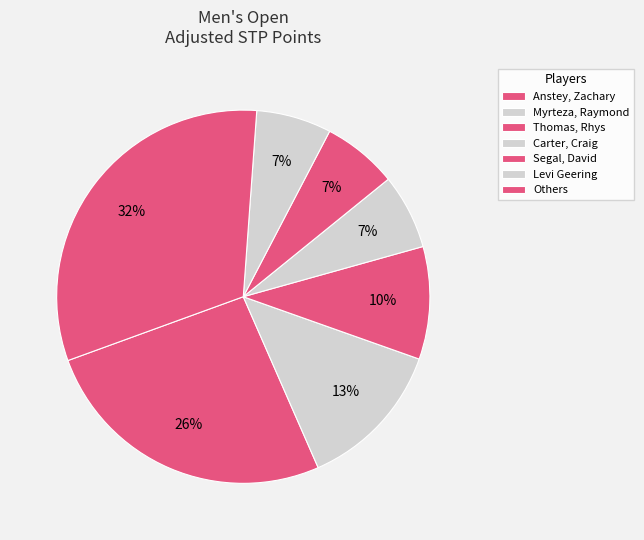

How many slices are in this pie chart?

7